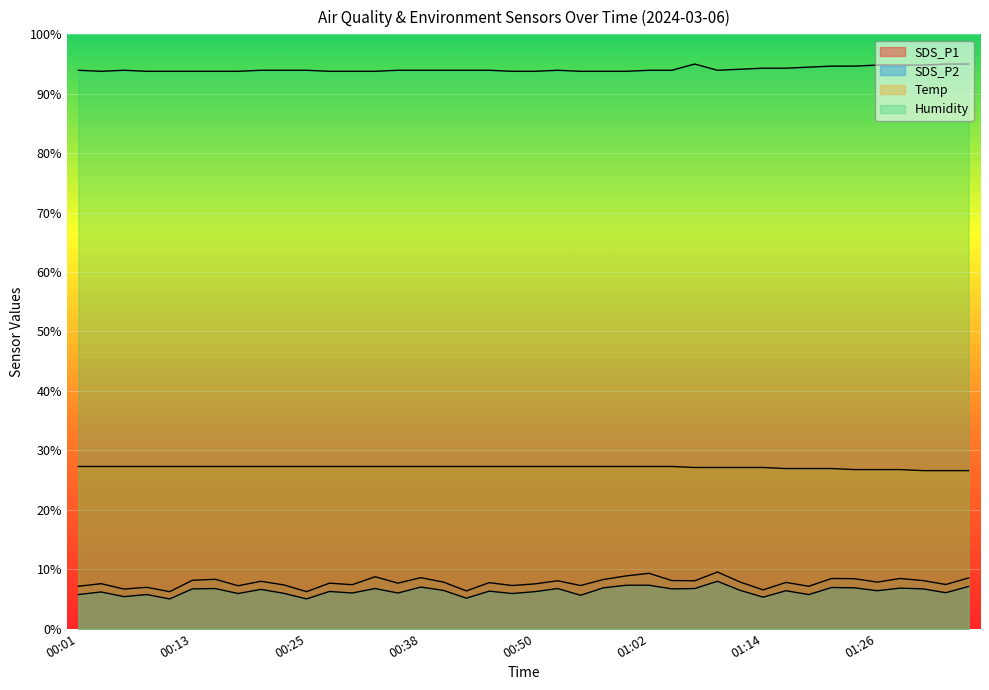

True or false: Humidity and Temp intersect in this chart.

False